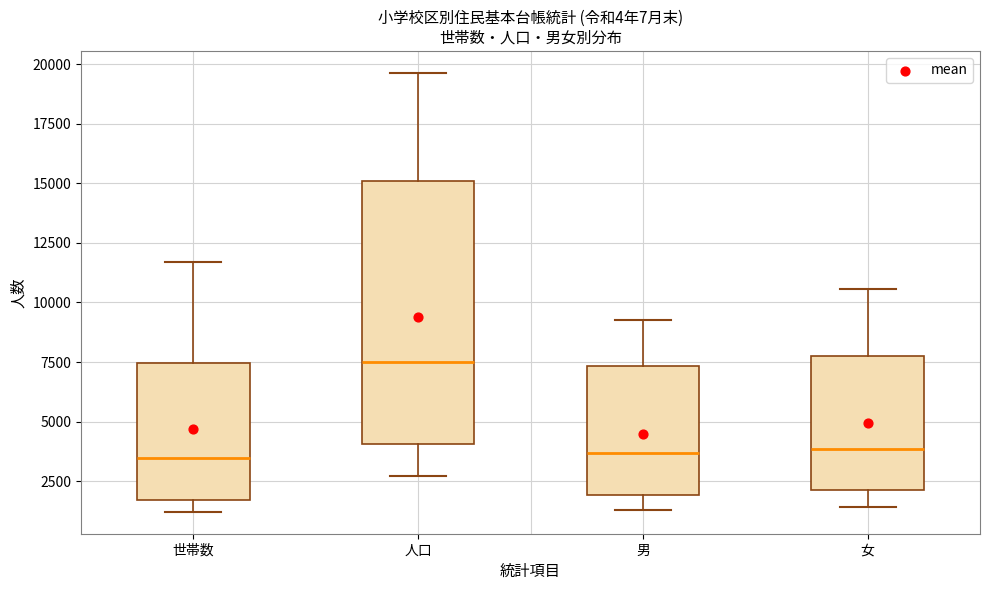

Reading left to right, transcribe this box plot: for each box, give where its median line is, the range the box spans, and where its two whiskers end, as read against the y-axis. The values are not printed on the chart, so give them approximately, as read against the axis.

世帯数: median 3500, box 1500 to 7500, whiskers 1000 to 11500
人口: median 7500, box 4000 to 15000, whiskers 2500 to 19500
男: median 3500, box 2000 to 7500, whiskers 1500 to 9500
女: median 4000, box 2000 to 8000, whiskers 1500 to 10500